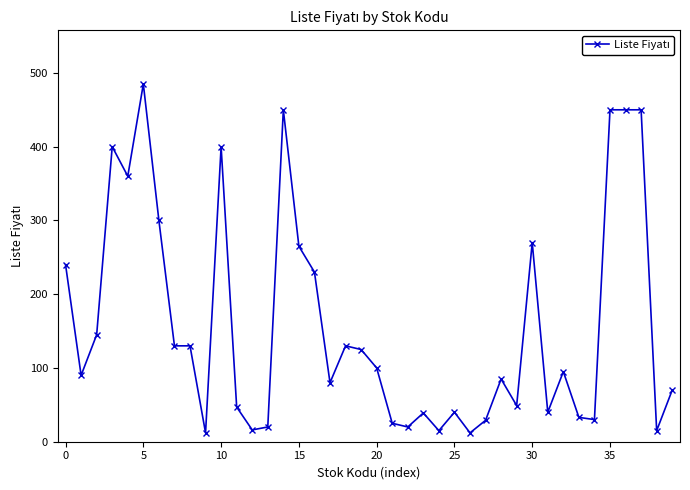

True or false: there are more than 1 points higher than both neighbors.

True